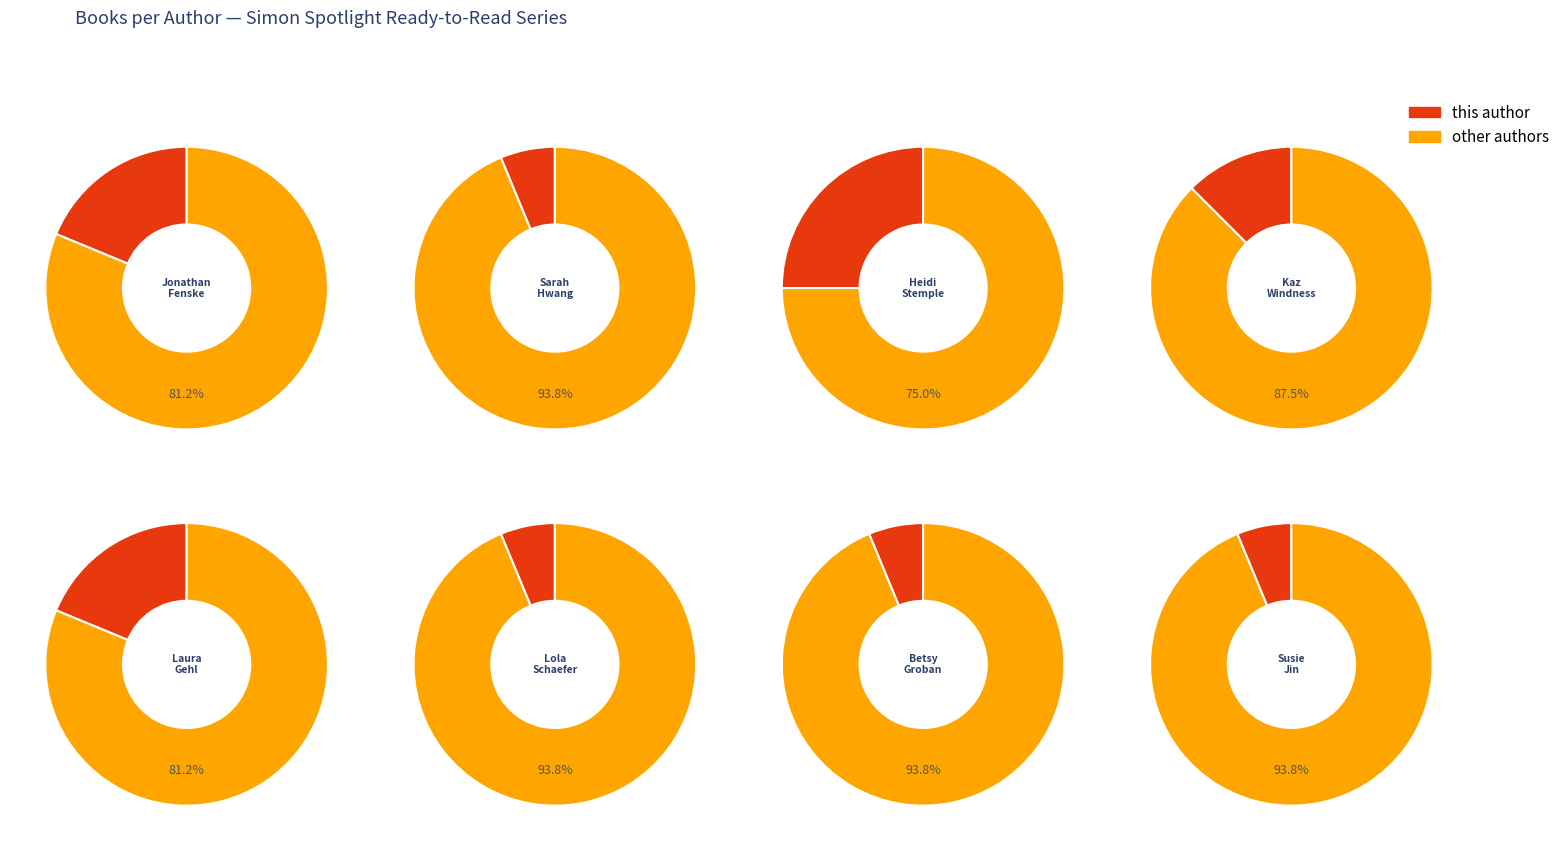

To the nearest percent, what portion does 4 represent?

19%